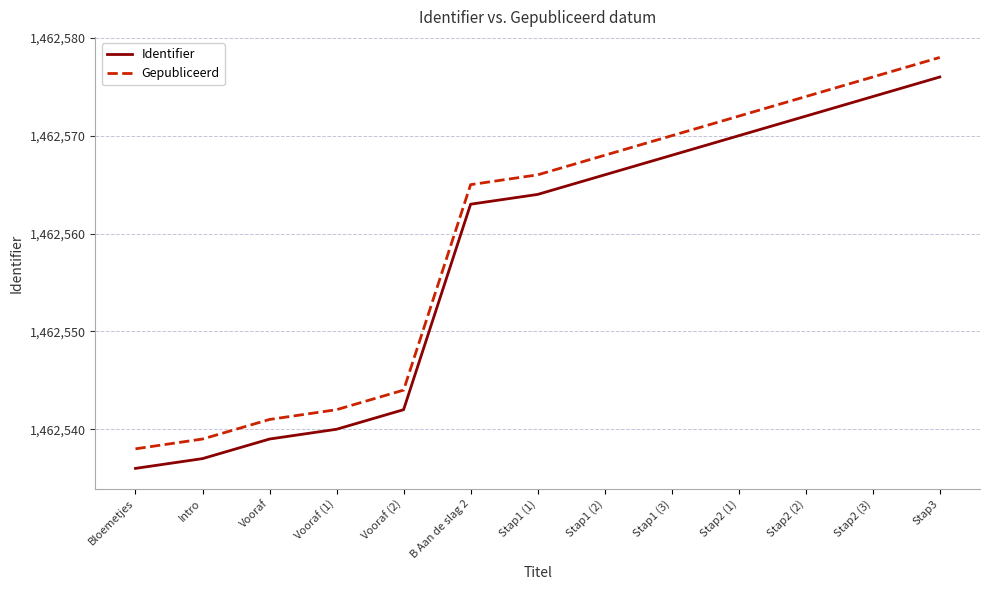

What is the total value across all series at Stap2 (1)?

2925142